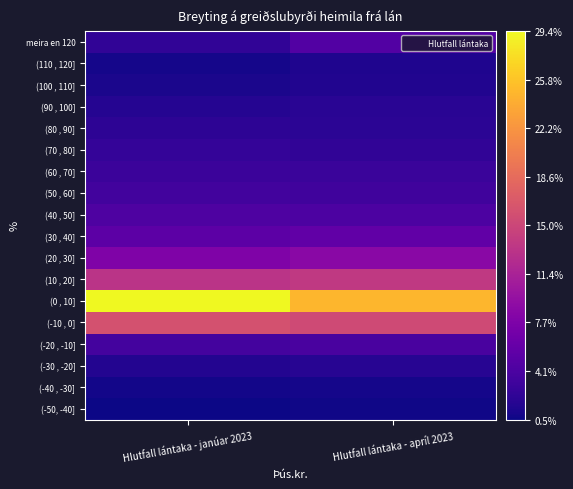

Reading left to right, transcribe all the data shown in this chart.

(-50, -40]: Hlutfall lántaka - janúar 2023=0.5	Hlutfall lántaka - apríl 2023=0.7
(-40 , -30]: Hlutfall lántaka - janúar 2023=0.9	Hlutfall lántaka - apríl 2023=0.9
(-30 , -20]: Hlutfall lántaka - janúar 2023=1.6	Hlutfall lántaka - apríl 2023=1.8
(-20 , -10]: Hlutfall lántaka - janúar 2023=3.7	Hlutfall lántaka - apríl 2023=4.0
(-10 , 0]: Hlutfall lántaka - janúar 2023=16.1	Hlutfall lántaka - apríl 2023=15.4
(0 , 10]: Hlutfall lántaka - janúar 2023=29.4	Hlutfall lántaka - apríl 2023=24.8
(10 , 20]: Hlutfall lántaka - janúar 2023=13.1	Hlutfall lántaka - apríl 2023=13.7
(20 , 30]: Hlutfall lántaka - janúar 2023=7.9	Hlutfall lántaka - apríl 2023=8.7
(30 , 40]: Hlutfall lántaka - janúar 2023=5.3	Hlutfall lántaka - apríl 2023=5.7
(40 , 50]: Hlutfall lántaka - janúar 2023=4.3	Hlutfall lántaka - apríl 2023=4.2
(50 , 60]: Hlutfall lántaka - janúar 2023=3.5	Hlutfall lántaka - apríl 2023=3.4
(60 , 70]: Hlutfall lántaka - janúar 2023=3.0	Hlutfall lántaka - apríl 2023=3.0
(70 , 80]: Hlutfall lántaka - janúar 2023=2.6	Hlutfall lántaka - apríl 2023=2.4
(80 , 90]: Hlutfall lántaka - janúar 2023=2.1	Hlutfall lántaka - apríl 2023=2.1
(90 , 100]: Hlutfall lántaka - janúar 2023=1.7	Hlutfall lántaka - apríl 2023=1.9
(100 , 110]: Hlutfall lántaka - janúar 2023=1.2	Hlutfall lántaka - apríl 2023=1.5
(110 , 120]: Hlutfall lántaka - janúar 2023=0.9	Hlutfall lántaka - apríl 2023=1.3
meira en 120: Hlutfall lántaka - janúar 2023=2.4	Hlutfall lántaka - apríl 2023=4.7